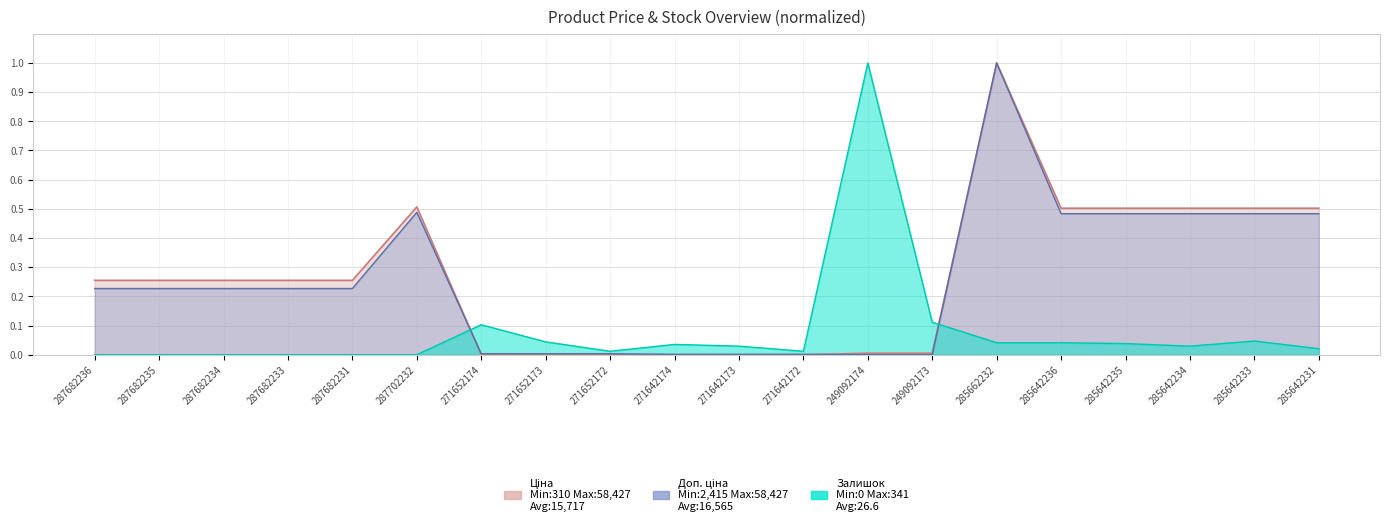

At which category is the sum across all series the highest?

285662232